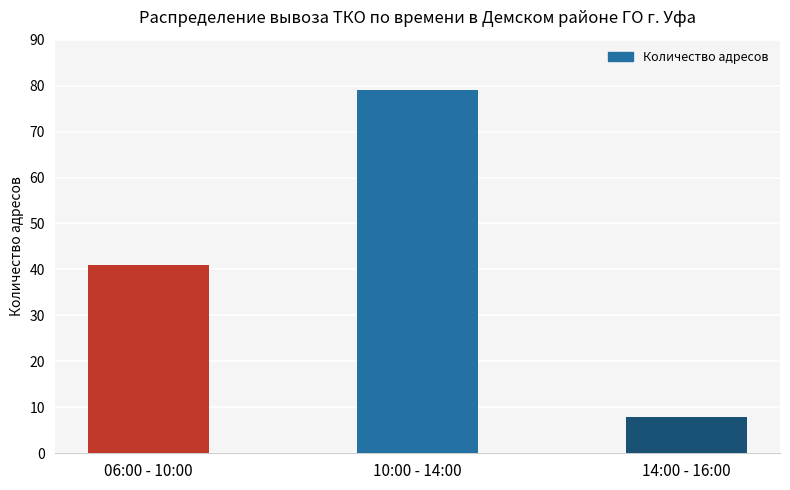

What is the change in value from 10:00 - 14:00 to 14:00 - 16:00?

-71